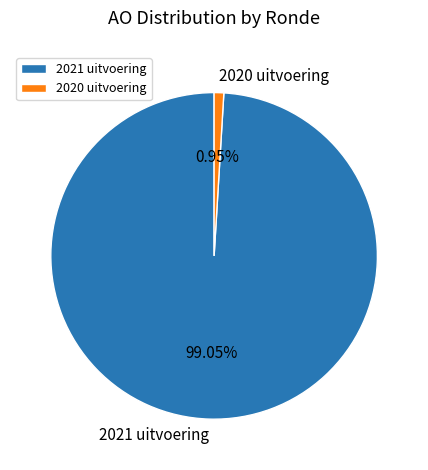

Rank the categories by value from lowest to highest.

2020 uitvoering, 2021 uitvoering